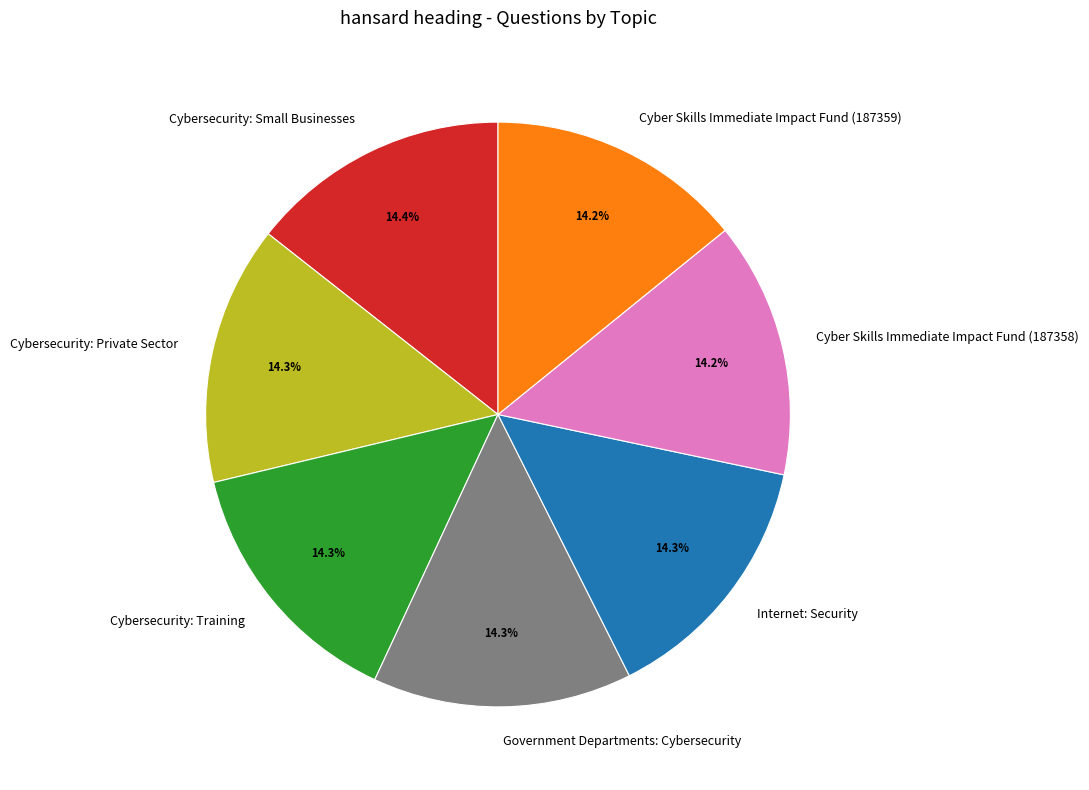

Does Government Departments: Cybersecurity account for over 50% of the chart?

No